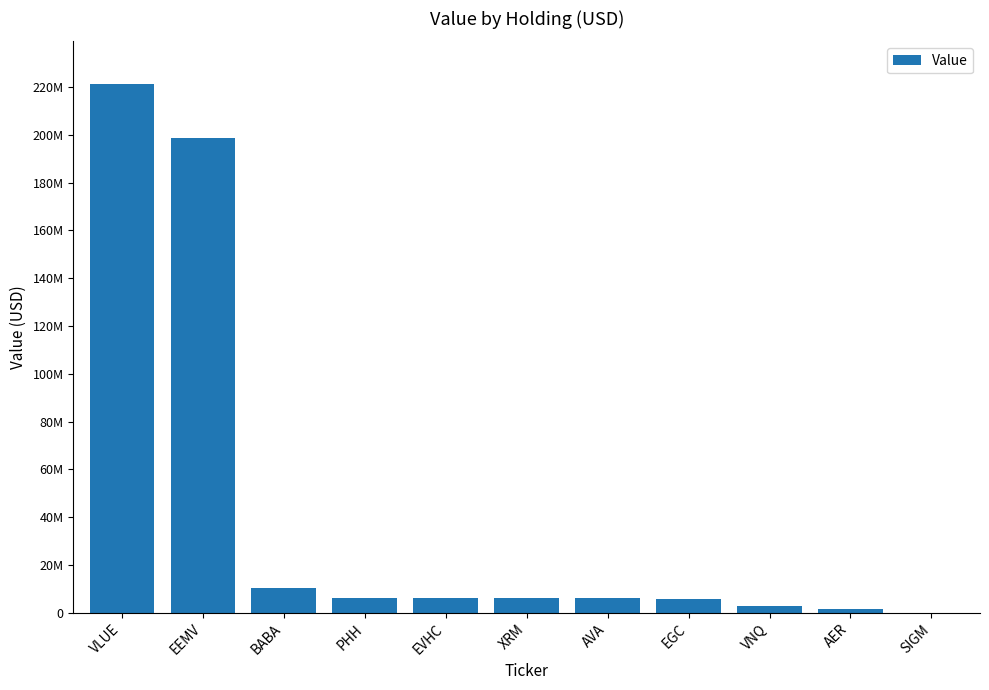

What is the change in value from VLUE to PHH?

-215078000